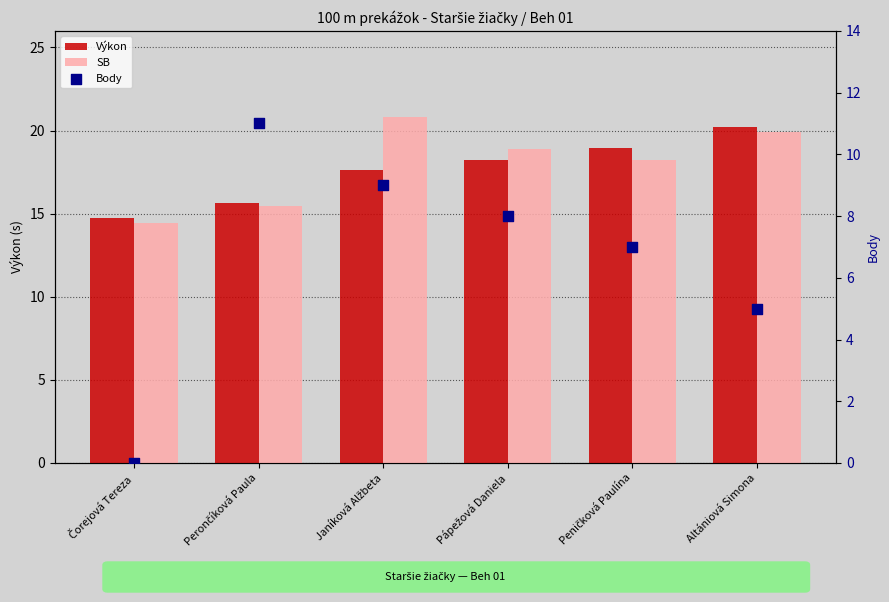

At which category is the sum across all series the highest?

Janíková Alžbeta